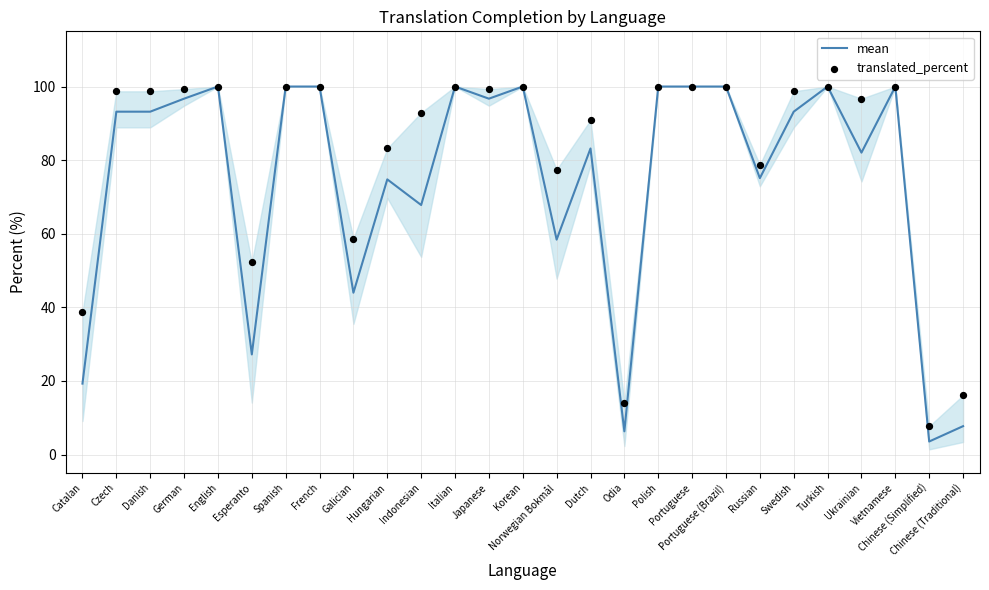

What is the total value across all series at Odia?

20.4